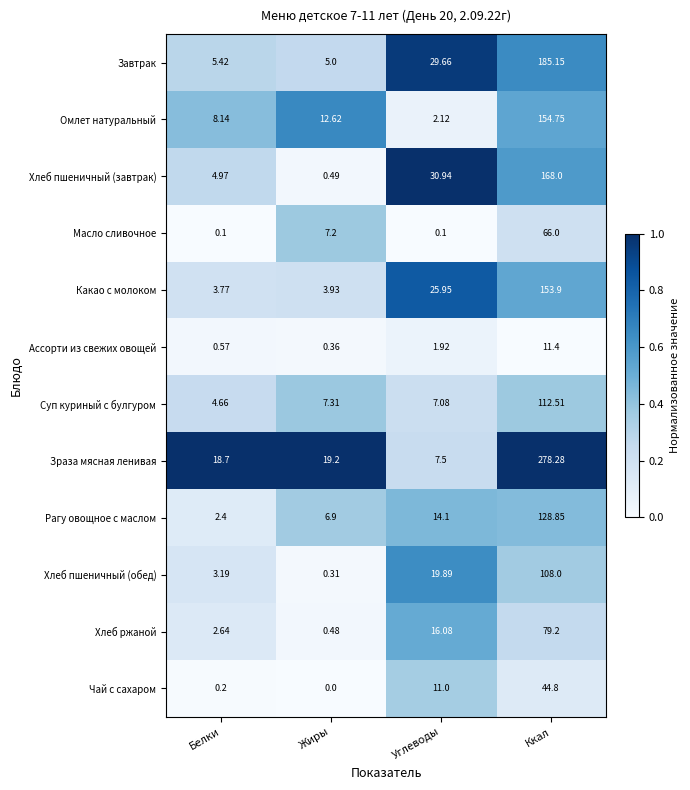

Which series changed the most between Белки and Углеводы?

Хлеб пшеничный (завтрак)